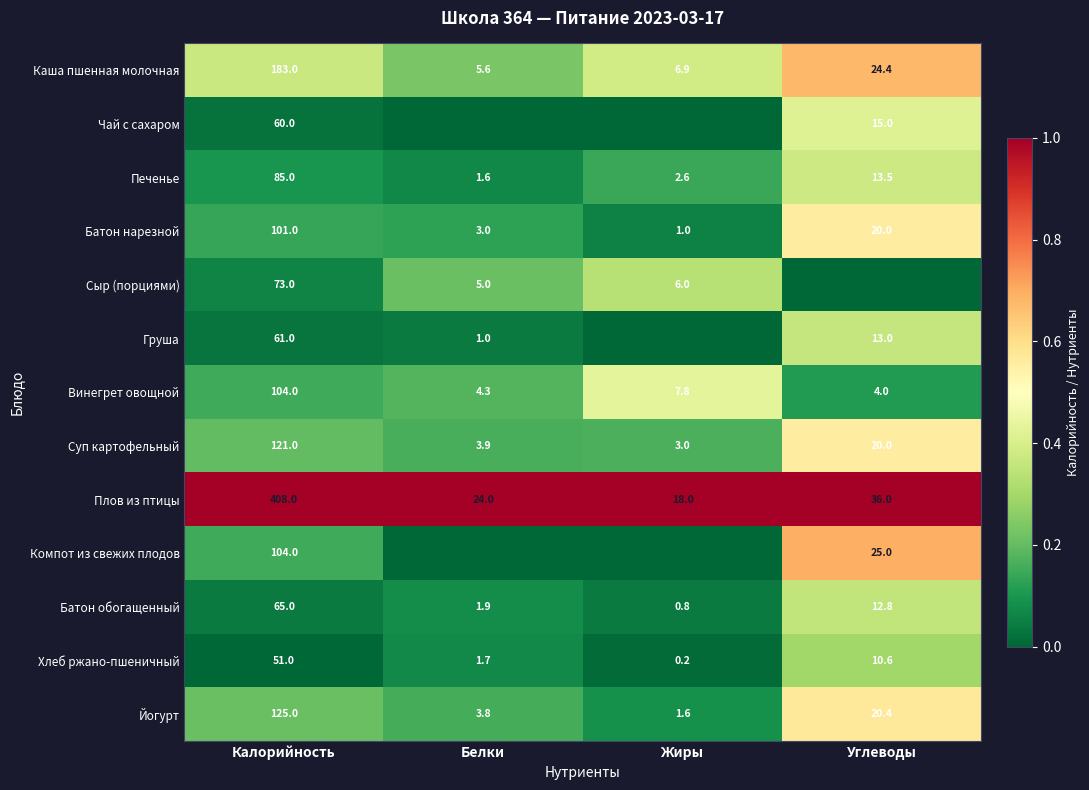

Is the value of Винегрет овощной at Белки greater than the value of Печенье at Белки?

Yes